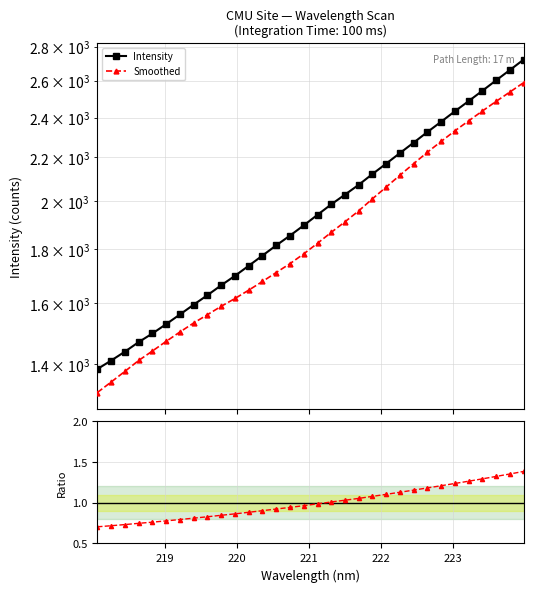

Does the chart have visible grid lines?

Yes